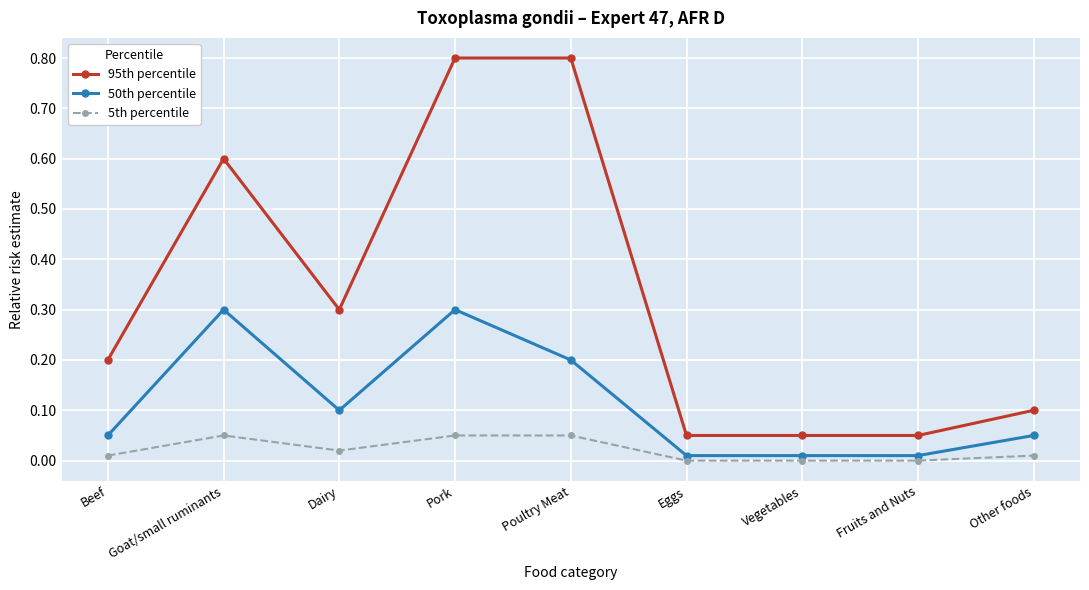

What are all the series names shown in the legend?

95th percentile, 50th percentile, 5th percentile